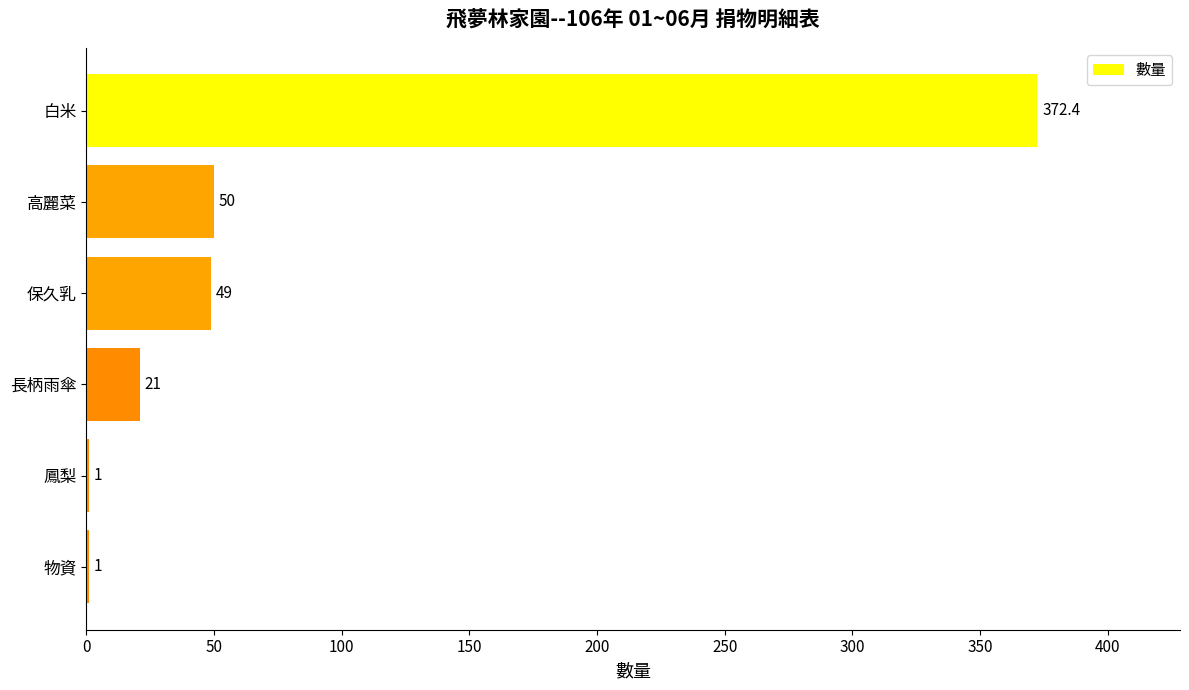

At which label is the value closest to 186?

高麗菜